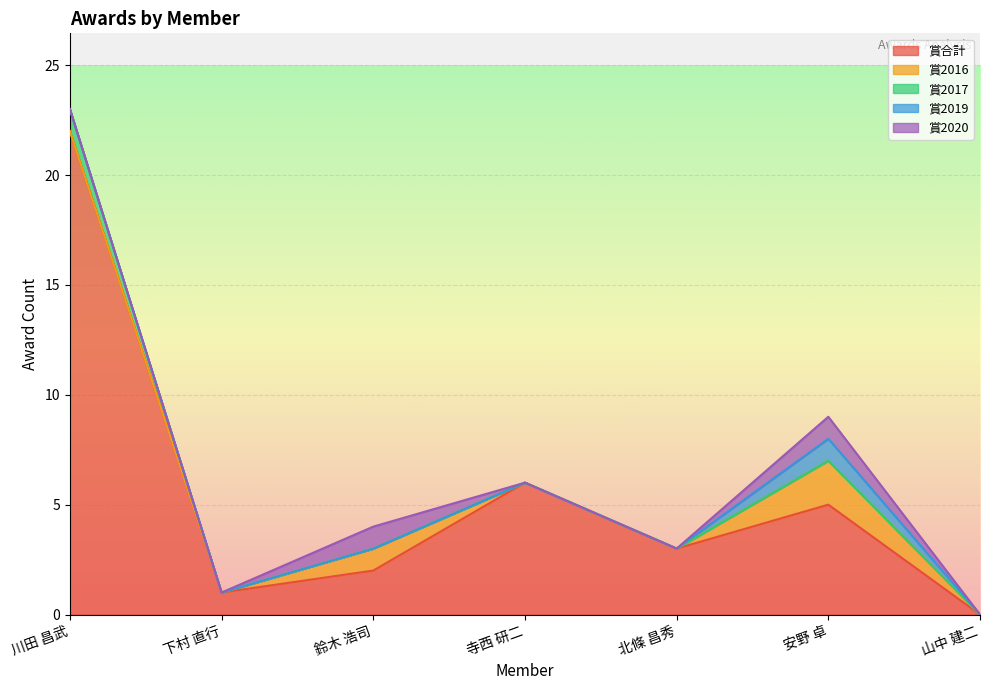

Between 下村 直行 and 山中 建二, which is larger?

下村 直行